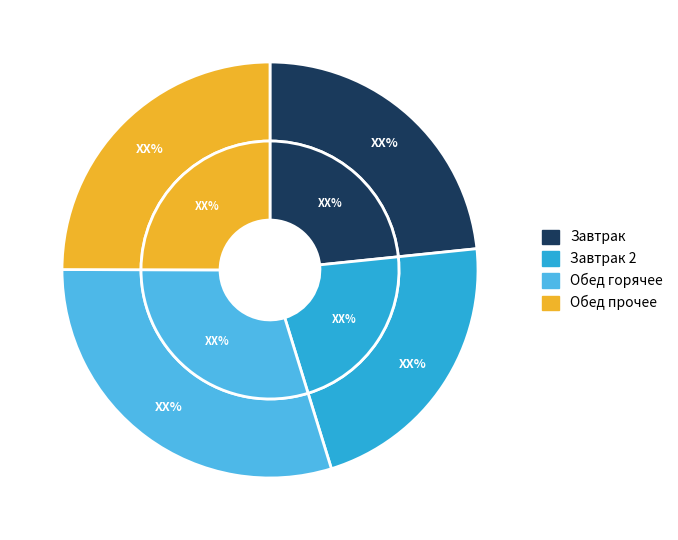

To the nearest percent, what is the difference between the largest and smallest slice percentages?

12%